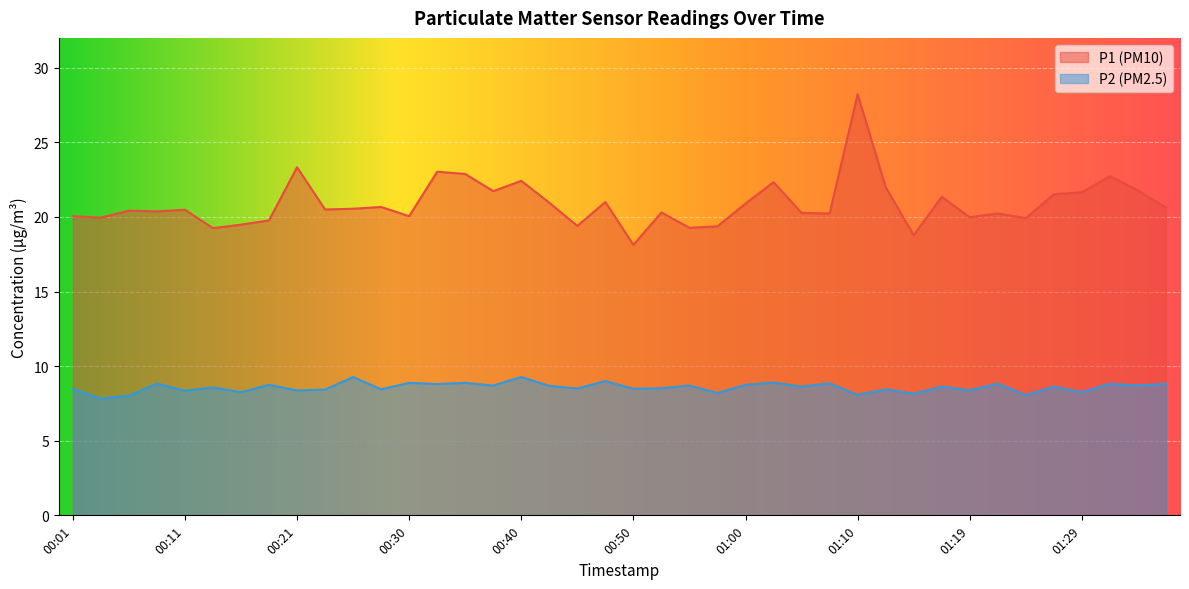

At which category does the chart reach its peak across all series?

01:10